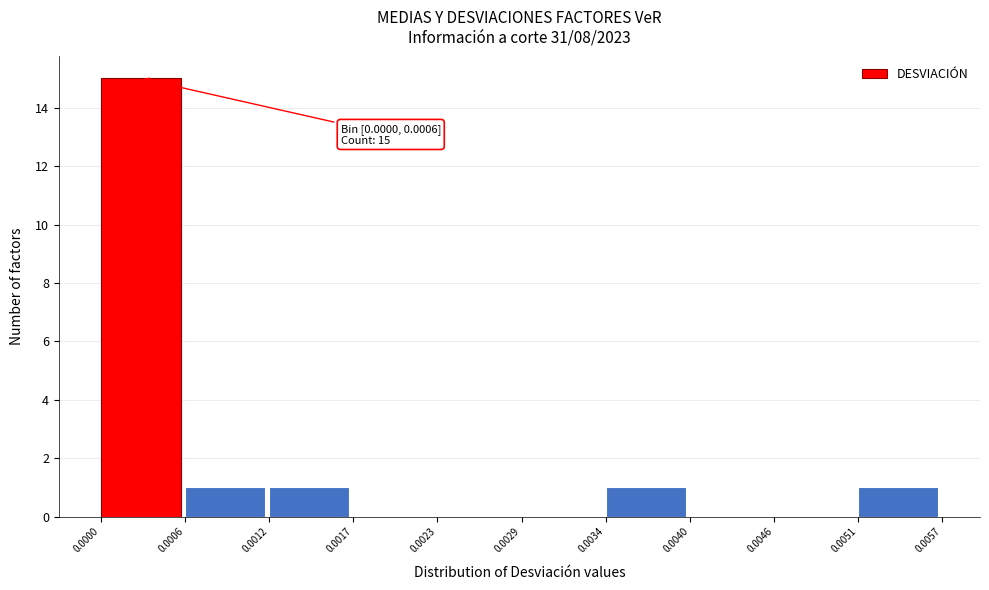

Over which range of the x-axis is the bar tallest?

0.0000 to 0.0006